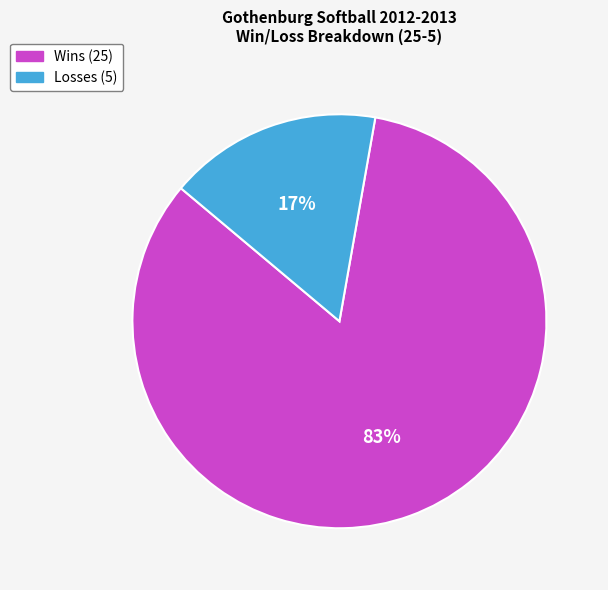

Is there a majority slice in this chart?

Yes